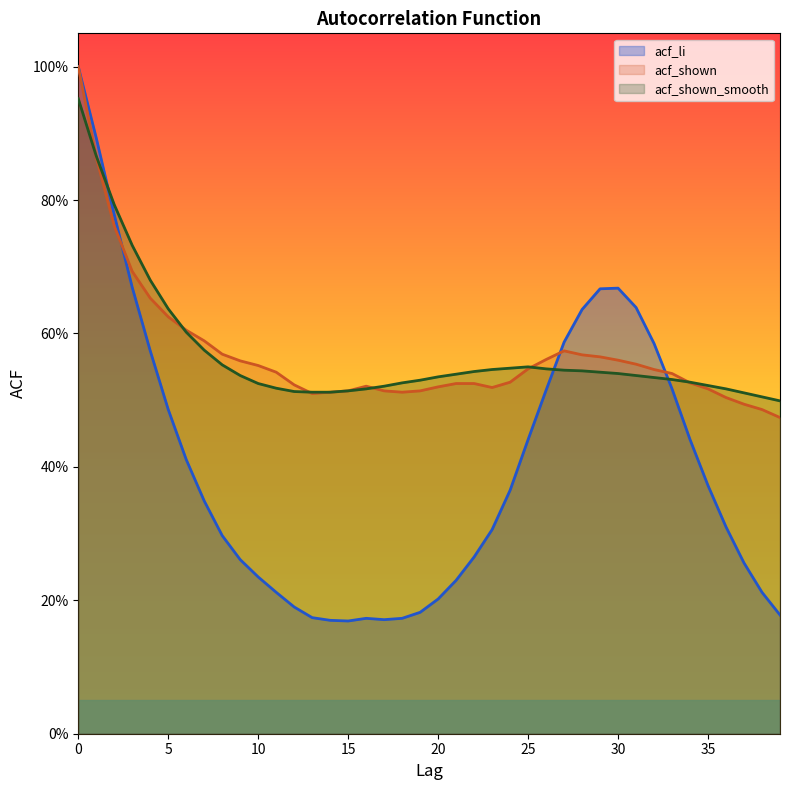

What is the difference between the maximum and minimum values in the acf_shown series?

0.5